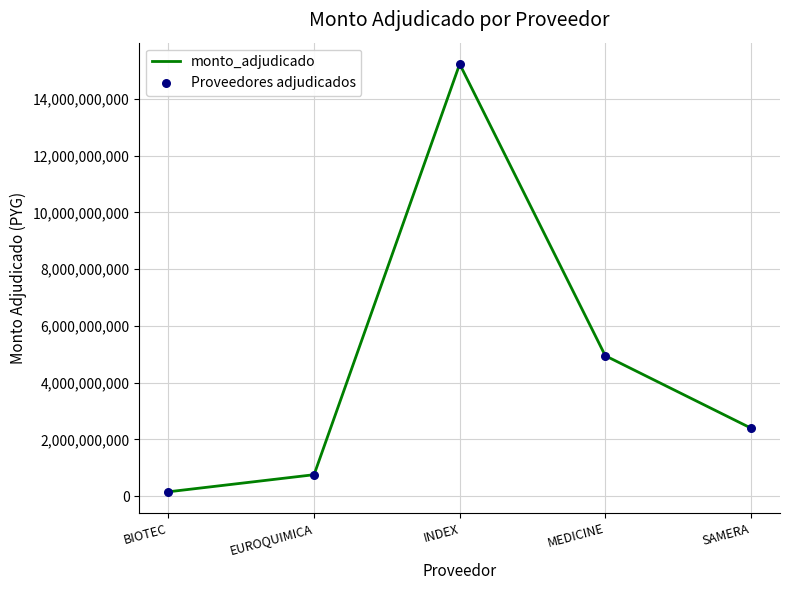

What is the ratio of the value at MEDICINE to the value at INDEX?

0.3